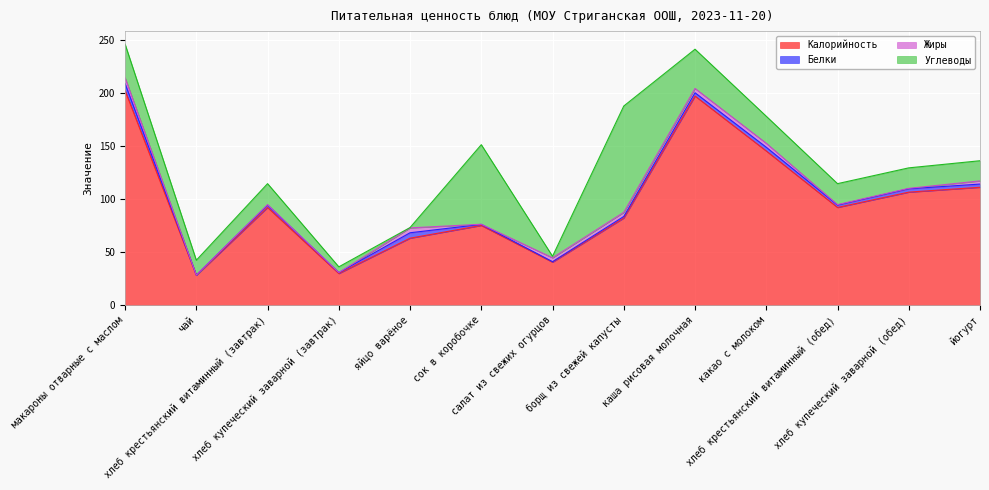

What is the minimum value for Калорийность?

28.0